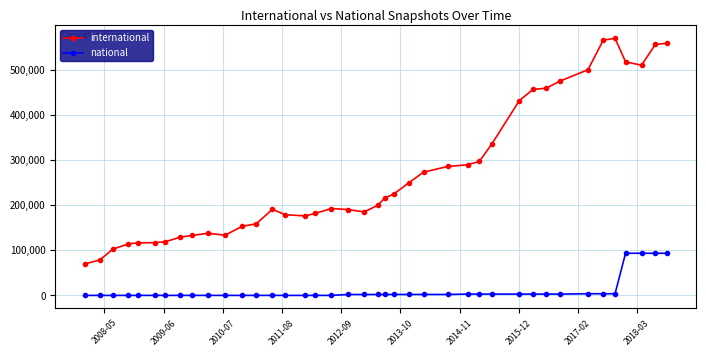

List the series in order of their peak value, lowest first.

national, international